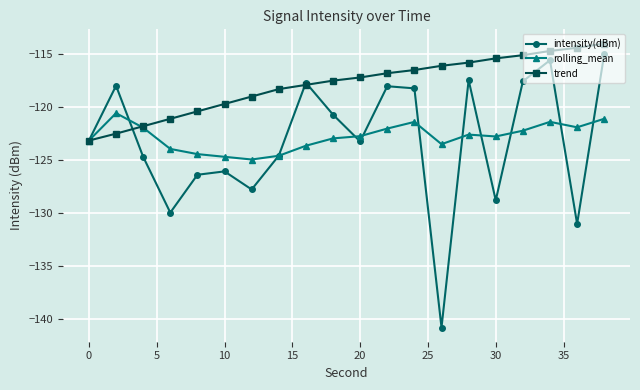

What is the minimum value for rolling_mean?

-124.9